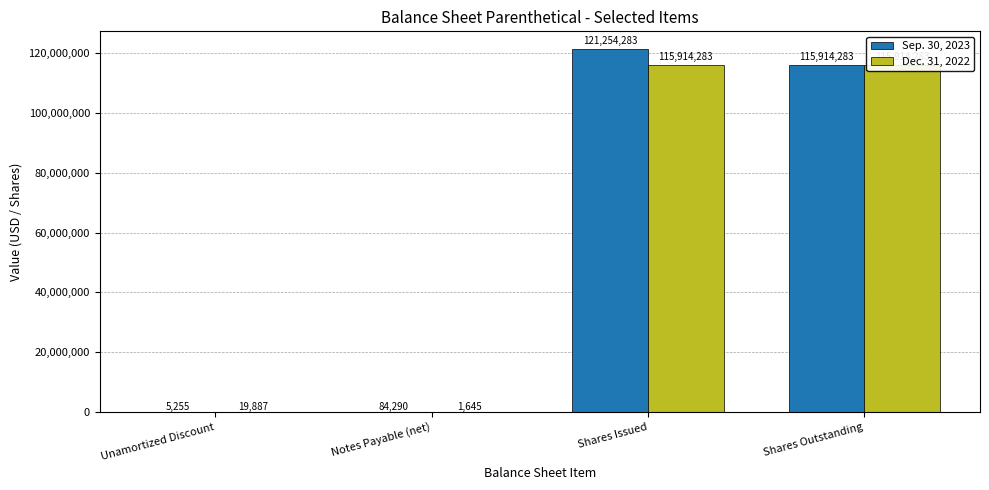

What is the minimum value for Dec. 31, 2022?

1645